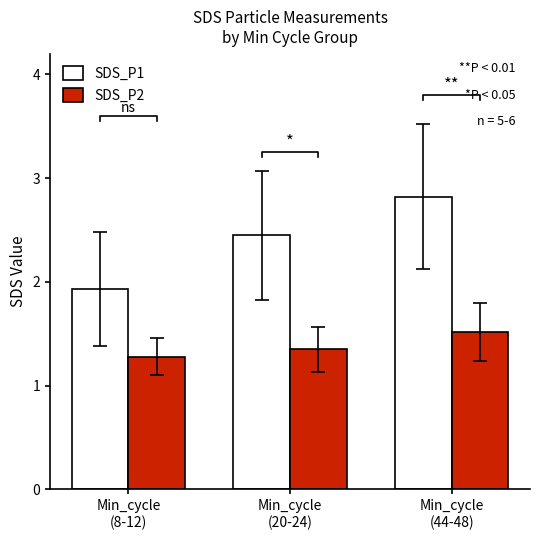

What is the difference between the SDS_P1 values at Min_cycle
(44-48) and Min_cycle
(20-24)?

0.4